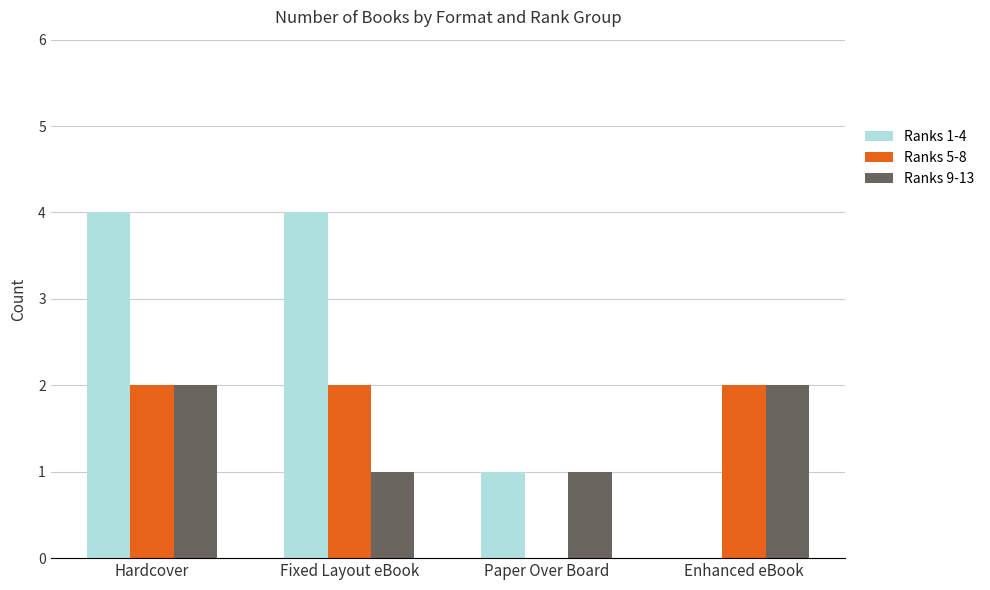

Count the number of data series in this chart.

3